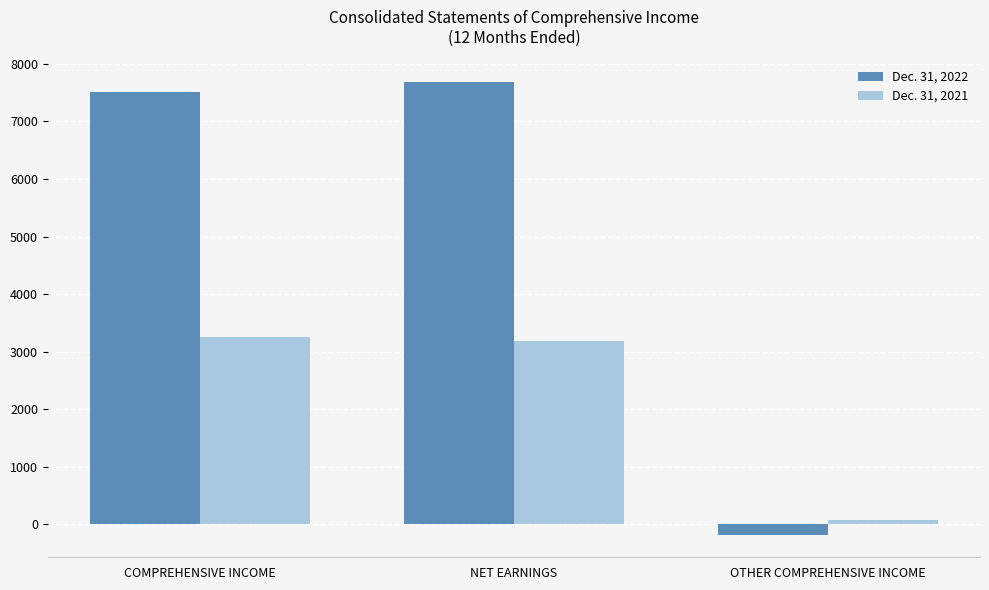

What is the value of the Dec. 31, 2021 bar at the 2nd from the left?

3179